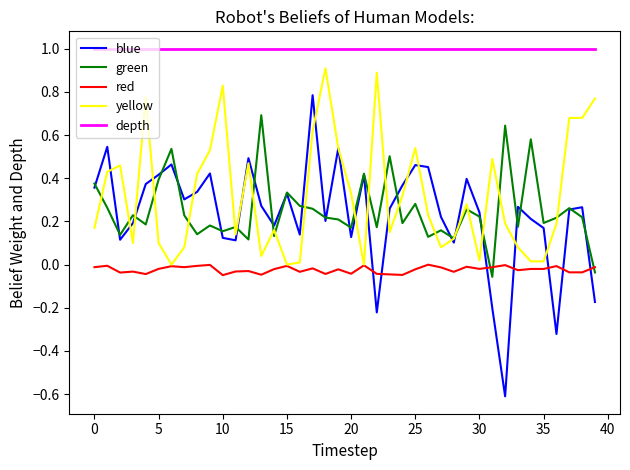

What is the difference between the maximum and minimum values in the yellow series?

0.9